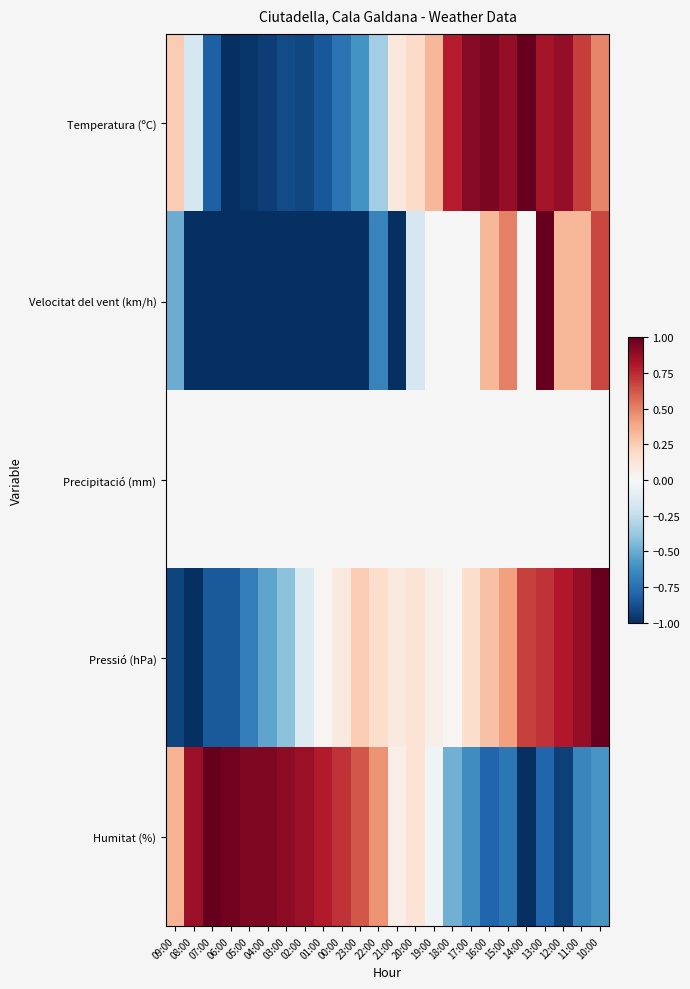

Reading right to left, what are all the values shown in this chart?

Temperatura (ºC): 10:00=0.5	11:00=0.7	12:00=0.9	13:00=0.8	14:00=1.0	15:00=0.9	16:00=0.9	17:00=0.9	18:00=0.8	19:00=0.3	20:00=0.2	21:00=0.1	22:00=-0.3	23:00=-0.6	00:00=-0.7	01:00=-0.8	02:00=-0.9	03:00=-0.9	04:00=-0.9	05:00=-1.0	06:00=-1.0	07:00=-0.8	08:00=-0.2	09:00=0.3
Velocitat del vent (km/h): 10:00=0.7	11:00=0.3	12:00=0.3	13:00=1.0	14:00=0.0	15:00=0.5	16:00=0.3	17:00=0.0	18:00=0.0	19:00=0.0	20:00=-0.2	21:00=-1.0	22:00=-0.7	23:00=-1.0	00:00=-1.0	01:00=-1.0	02:00=-1.0	03:00=-1.0	04:00=-1.0	05:00=-1.0	06:00=-1.0	07:00=-1.0	08:00=-1.0	09:00=-0.5
Precipitació (mm): 10:00=0.0	11:00=0.0	12:00=0.0	13:00=0.0	14:00=0.0	15:00=0.0	16:00=0.0	17:00=0.0	18:00=0.0	19:00=0.0	20:00=0.0	21:00=0.0	22:00=0.0	23:00=0.0	00:00=0.0	01:00=0.0	02:00=0.0	03:00=0.0	04:00=0.0	05:00=0.0	06:00=0.0	07:00=0.0	08:00=0.0	09:00=0.0
Pressió (hPa): 10:00=1.0	11:00=0.9	12:00=0.8	13:00=0.7	14:00=0.7	15:00=0.4	16:00=0.3	17:00=0.2	18:00=0.0	19:00=0.1	20:00=0.1	21:00=0.1	22:00=0.2	23:00=0.3	00:00=0.1	01:00=0.0	02:00=-0.1	03:00=-0.4	04:00=-0.5	05:00=-0.7	06:00=-0.8	07:00=-0.8	08:00=-1.0	09:00=-0.9
Humitat (%): 10:00=-0.6	11:00=-0.7	12:00=-0.9	13:00=-0.8	14:00=-1.0	15:00=-0.7	16:00=-0.8	17:00=-0.6	18:00=-0.5	19:00=-0.0	20:00=0.1	21:00=0.1	22:00=0.4	23:00=0.6	00:00=0.7	01:00=0.8	02:00=0.9	03:00=0.9	04:00=0.9	05:00=0.9	06:00=1.0	07:00=1.0	08:00=0.9	09:00=0.3